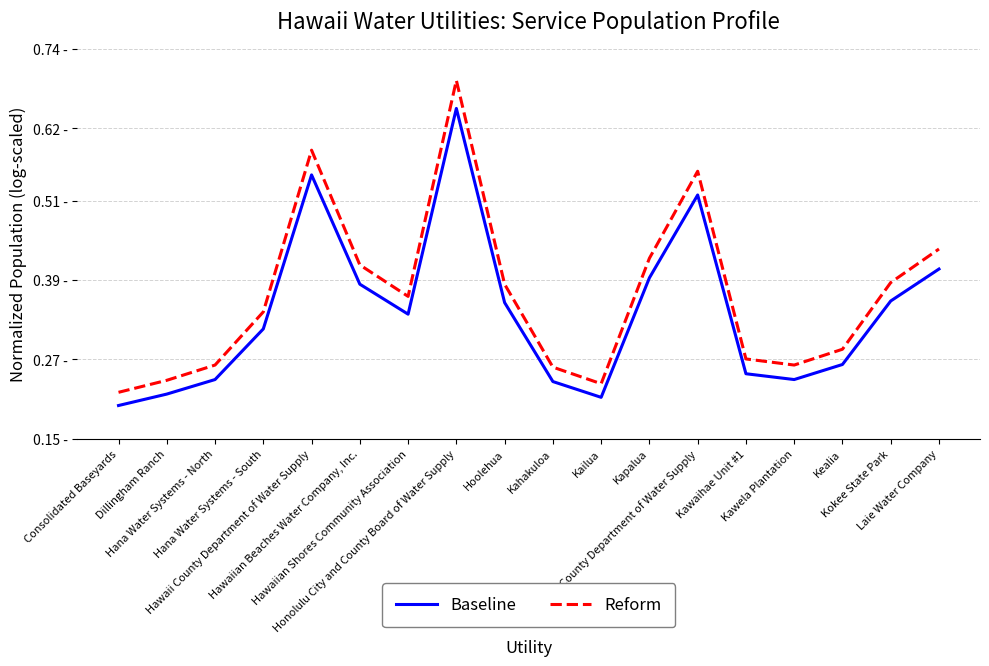

At Kealia, list the series in order from smallest to largest.

Baseline, Reform